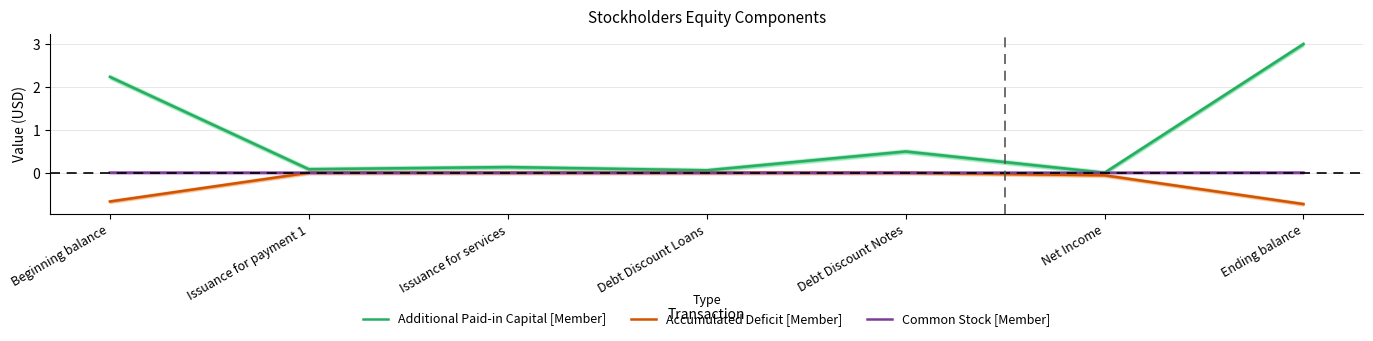

Reading right to left, list all the values displayed in this chart.

Additional Paid-in Capital [Member]: 3.0	0.0	0.5	0.1	0.1	0.1	2.2
Accumulated Deficit [Member]: -0.7	-0.1	0.0	0.0	0.0	0.0	-0.7
Common Stock [Member]: 0.0	0.0	0.0	0.0	0.0	0.0	0.0